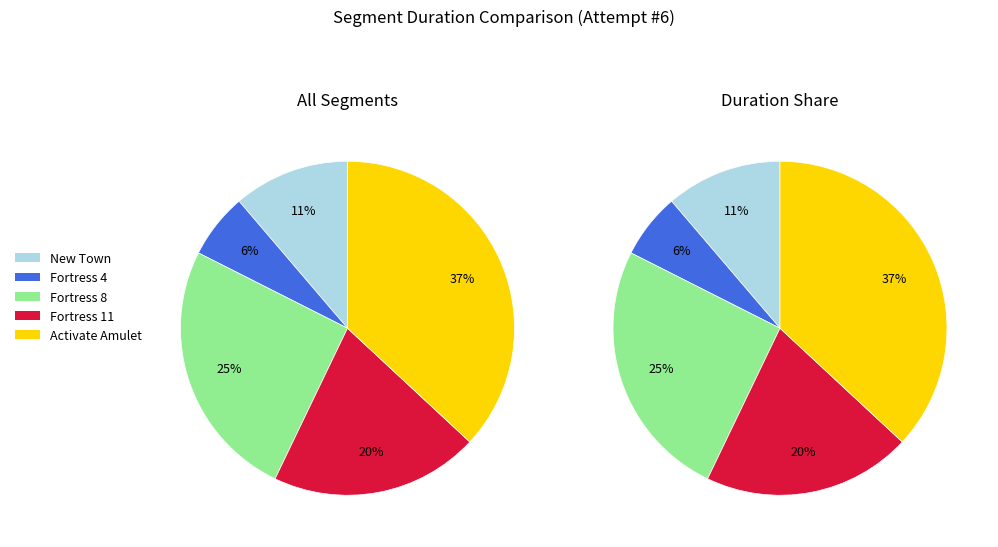

Approximately how many times larger is the value at Activate Amulet compared to Fortress 11?

1.8